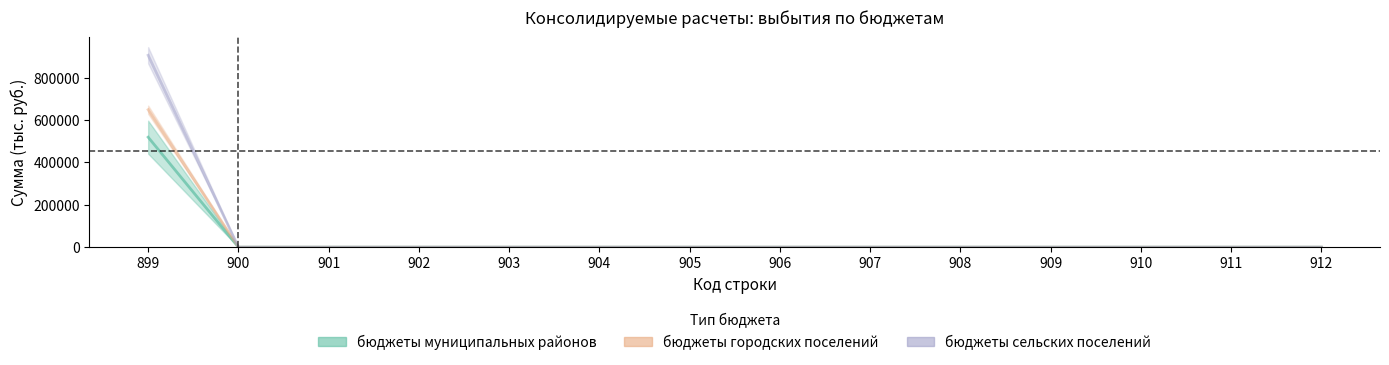

True or false: бюджеты городских поселений and бюджеты сельских поселений cross at least once.

False